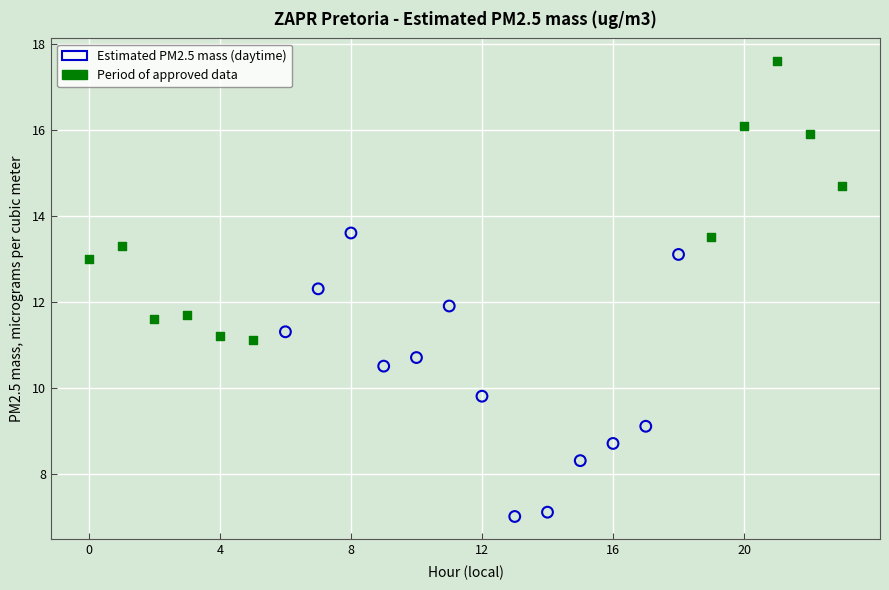

Which series contains the highest Y value?

Period of approved data